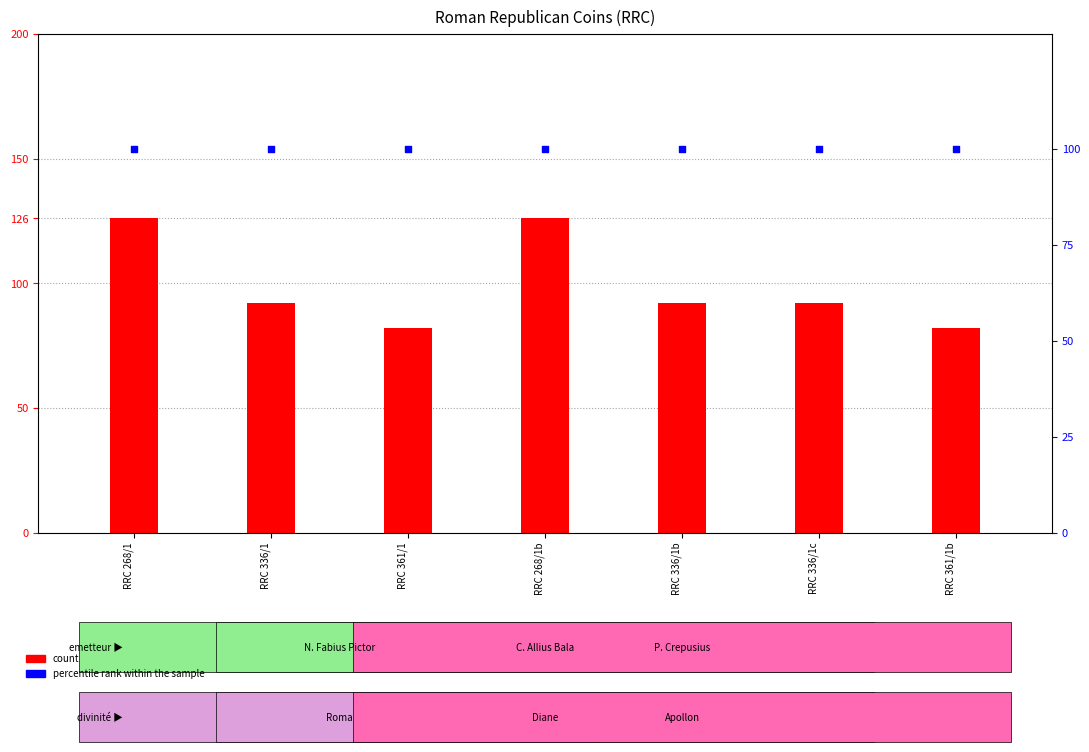

What are all the series names shown in the legend?

count, percentile rank within the sample